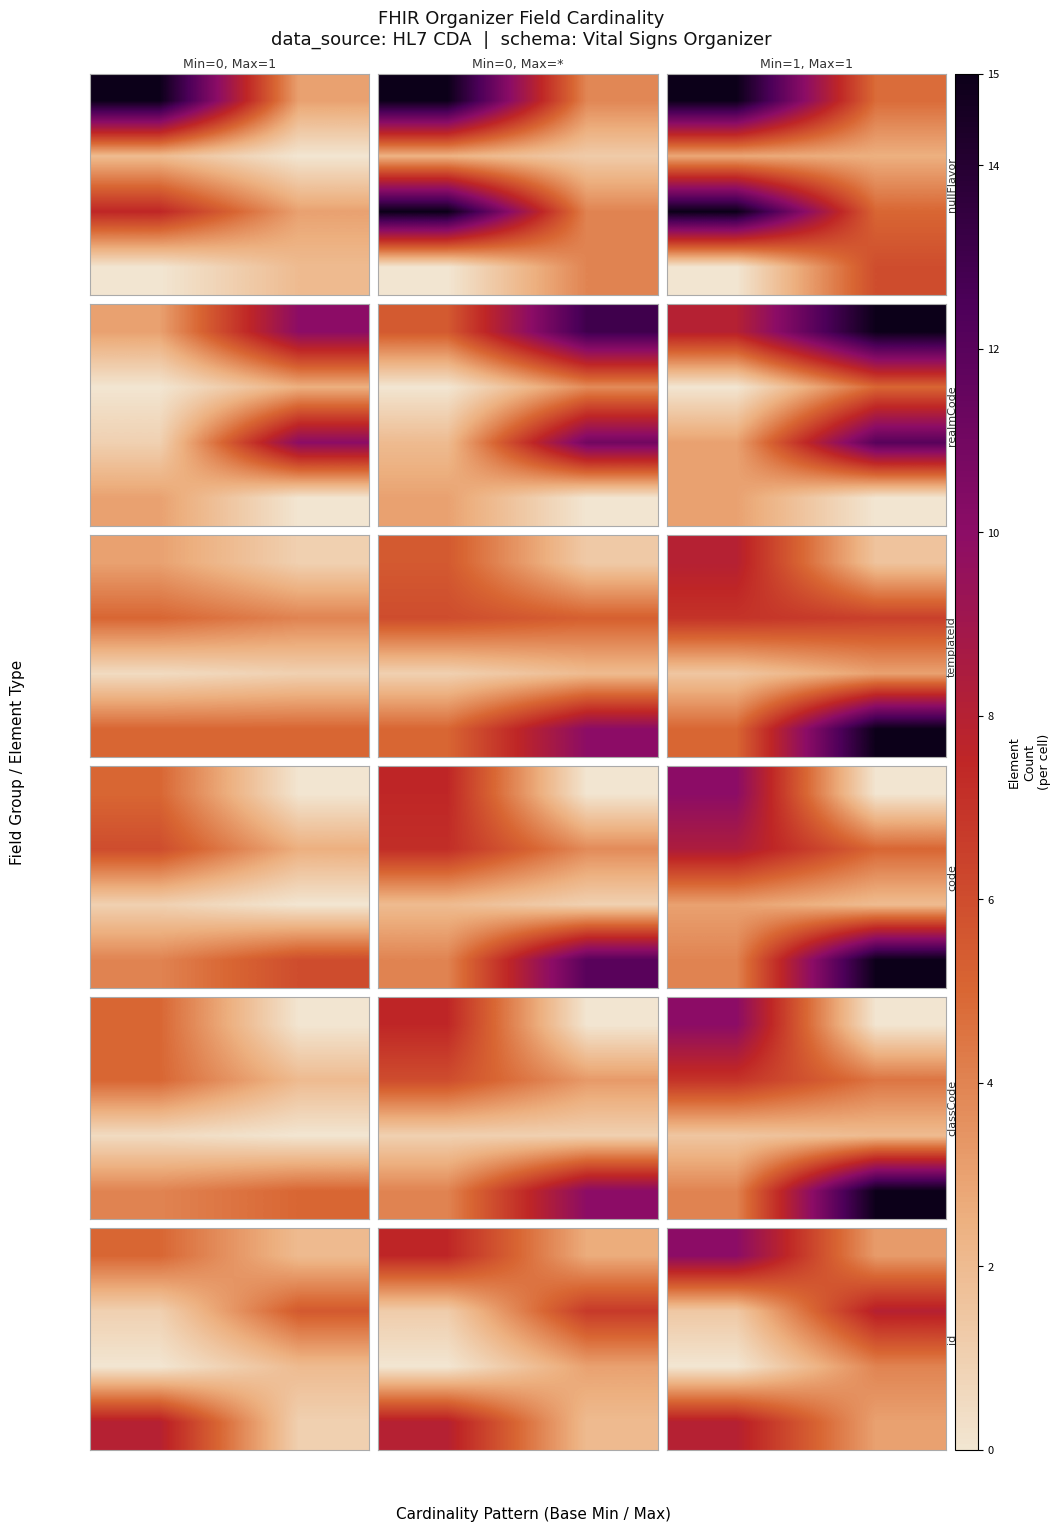

How many data points does each series have?

2